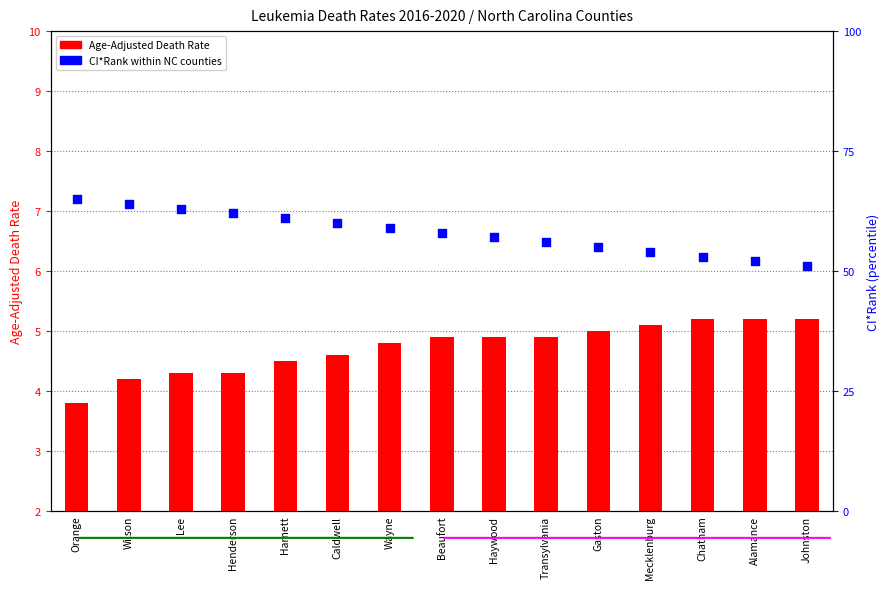

What are all the series names shown in the legend?

Age-Adjusted Death Rate, CI*Rank